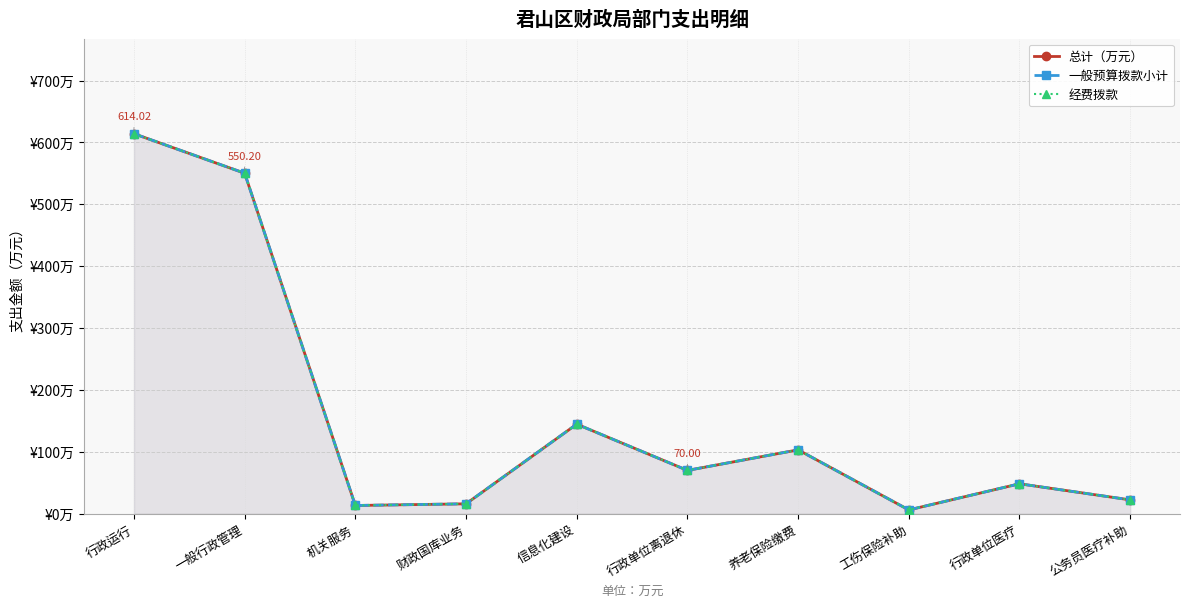

What value does the 总计（万元） series have at 行政单位离退休?

70.0